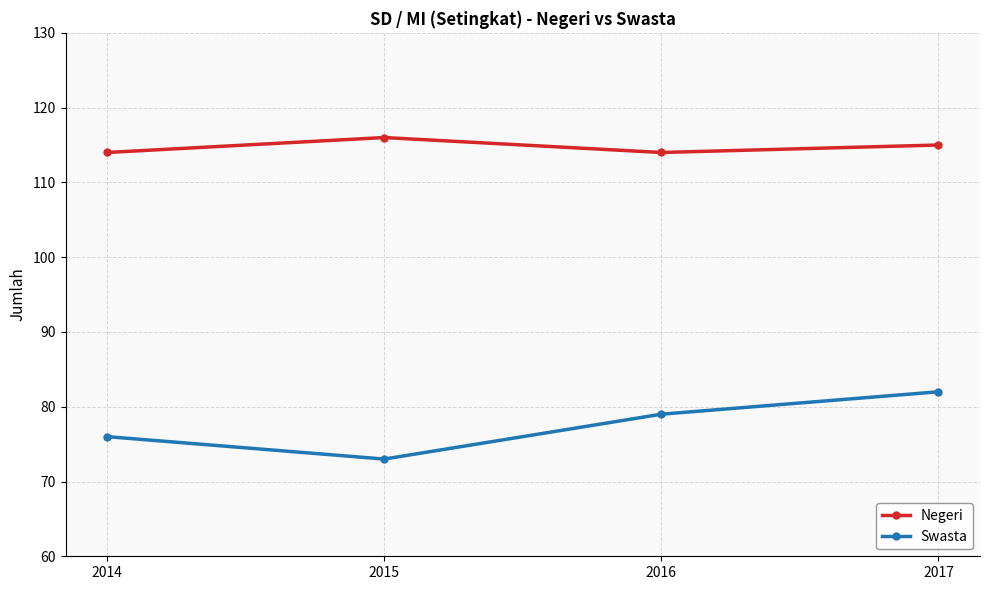

At which label is Negeri closest to 115?

2017